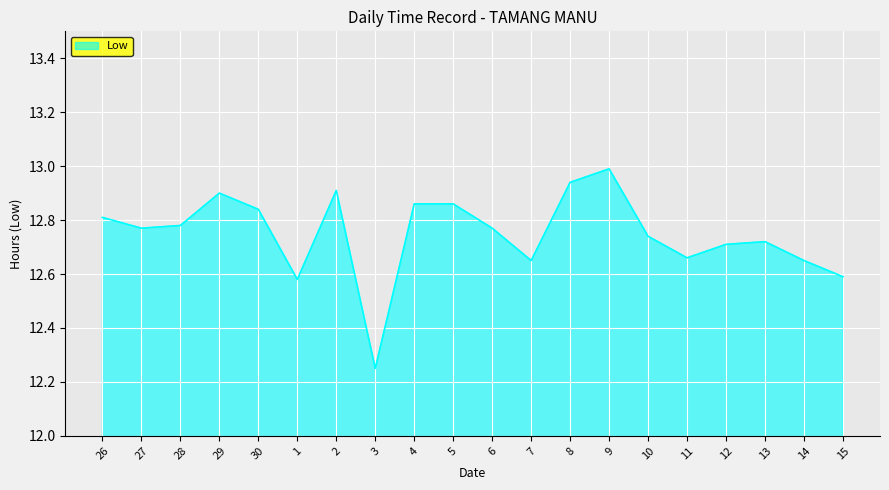

What is the ratio of the value at 12 to the value at 9?

1.0